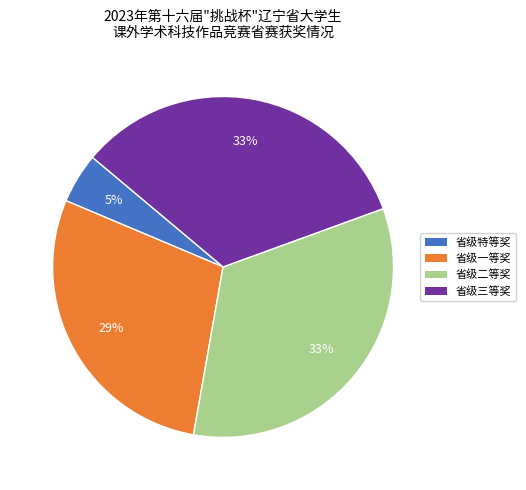

Between 省级二等奖 and 省级一等奖, which is larger?

省级二等奖